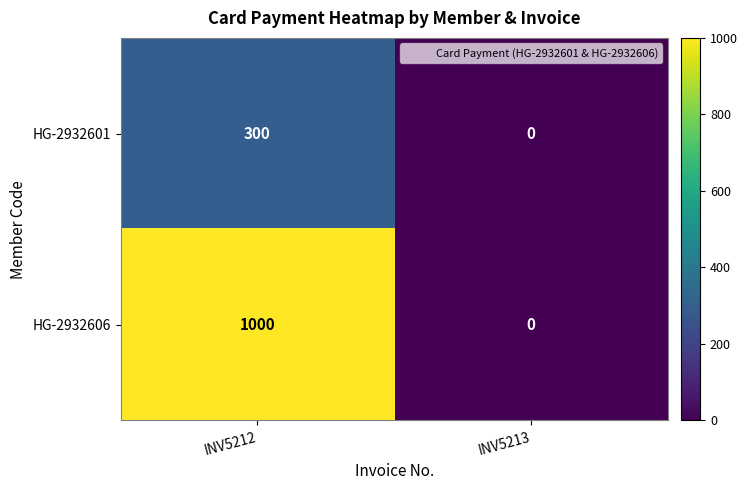

What is the approximate value of HG-2932606 at INV5212, to the nearest 10?

1000